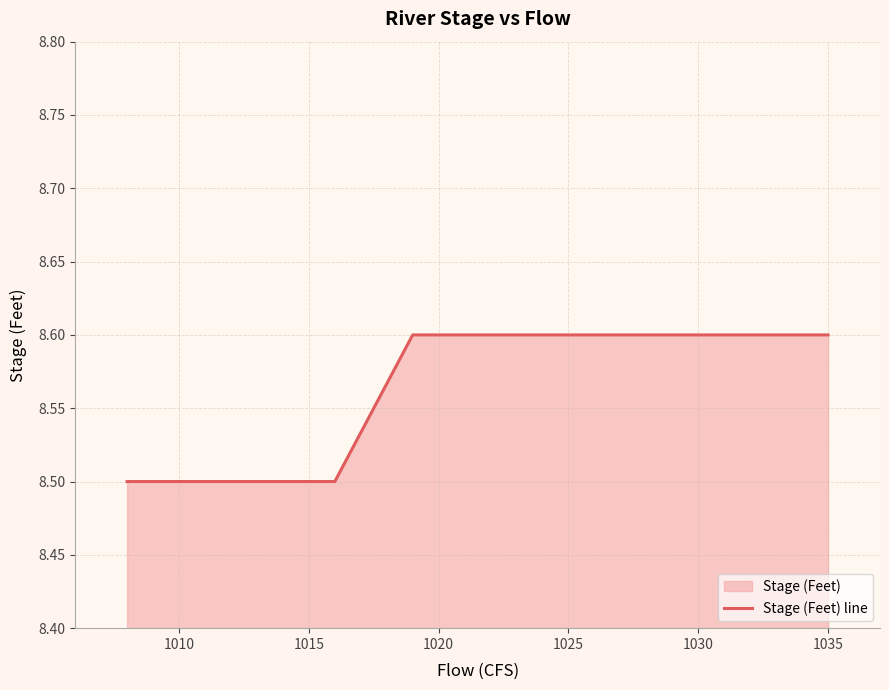

Does the chart have visible grid lines?

Yes